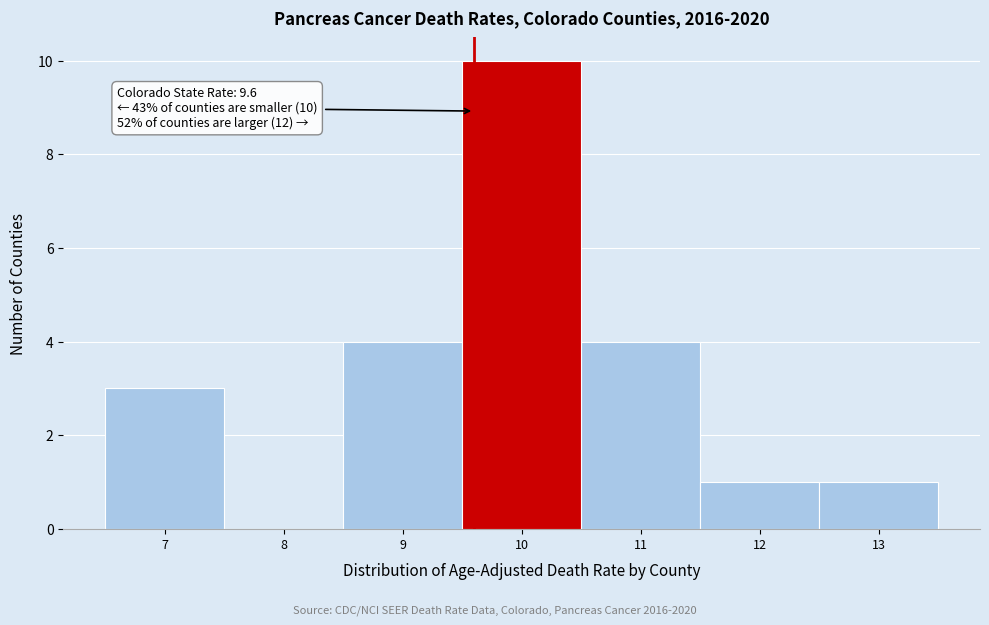

Which range on the x-axis has the tallest bar?

9.5 to 10.5